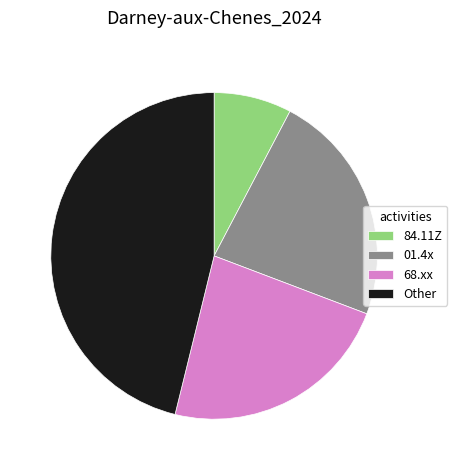

Does any single category account for the majority?

No